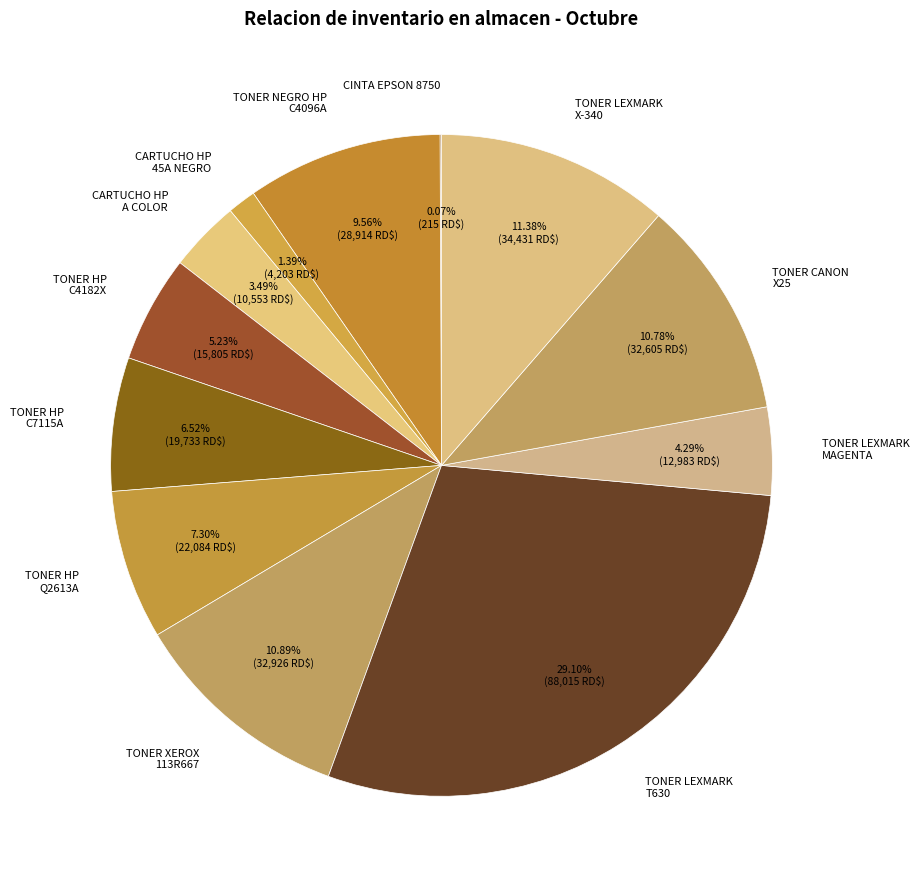

Does TONER NEGRO HP C4096A represent more than half of the total?

No